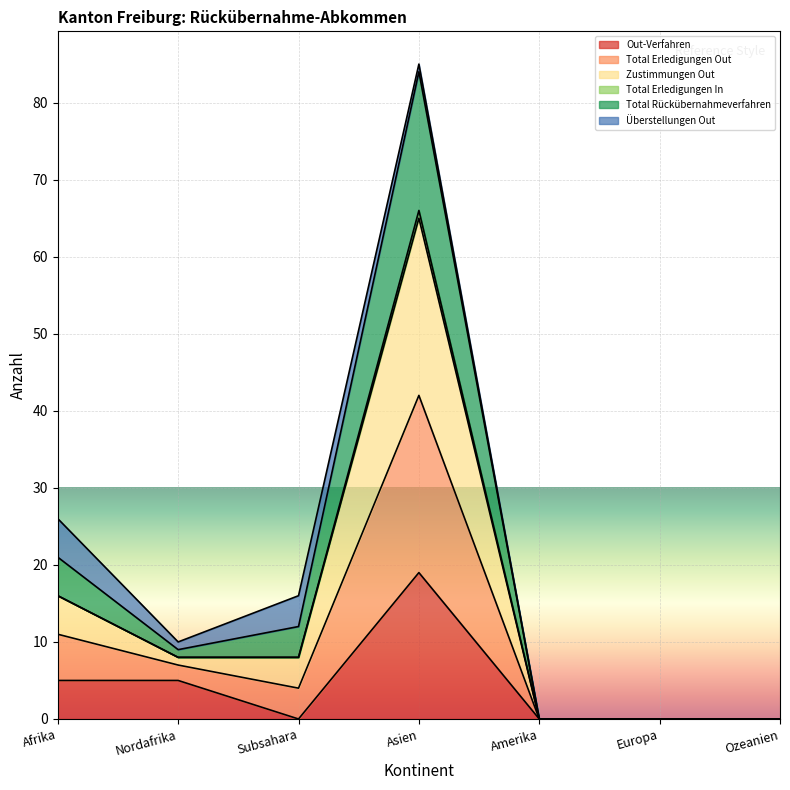

Which series changed the most between Asien and Amerika?

Zustimmungen Out